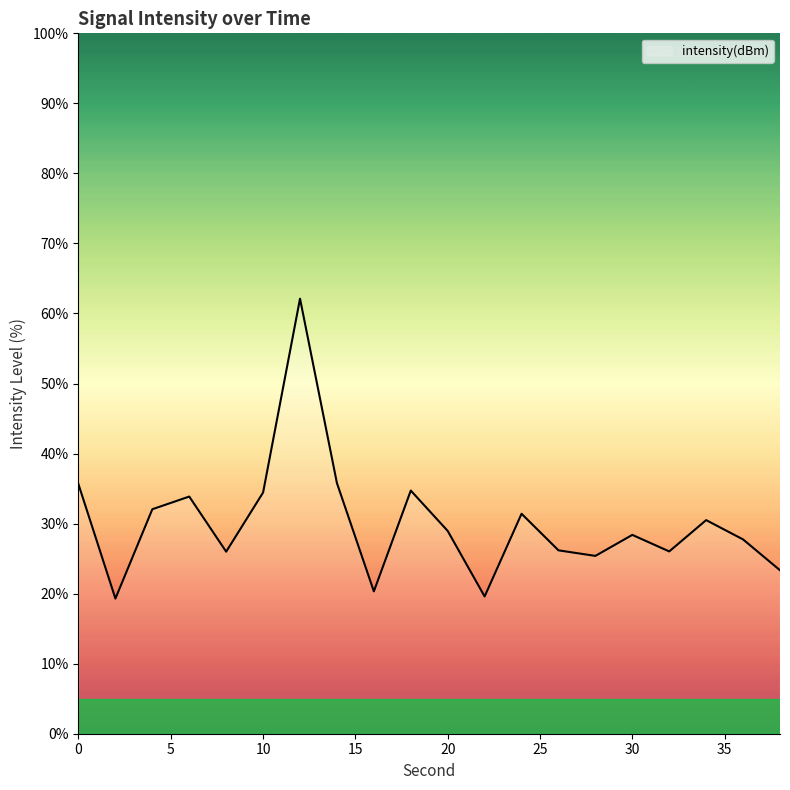

What is the maximum value shown in the chart?

62.1